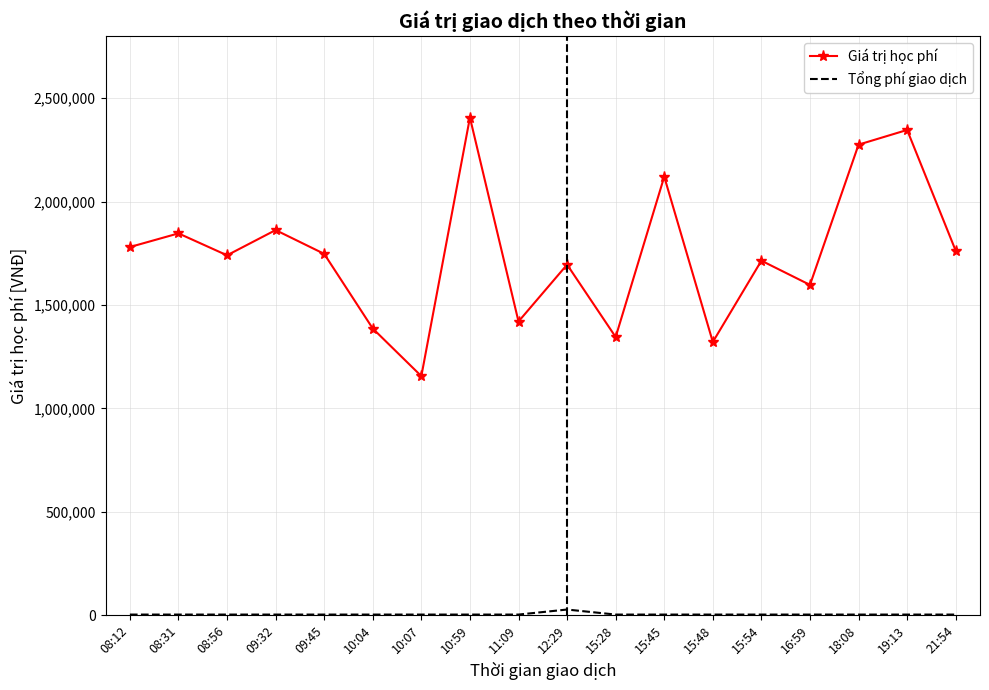

What is the difference between the highest and lowest values at 10:07?

1152700